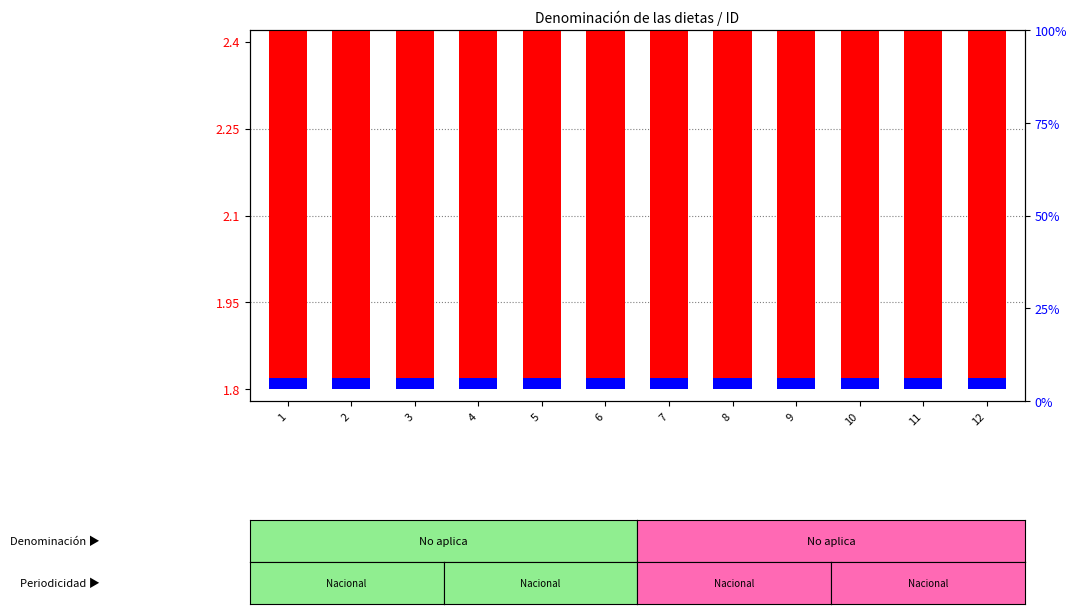

The value of Monto neto de las dietas at 7 is 0.0. True or false?

False